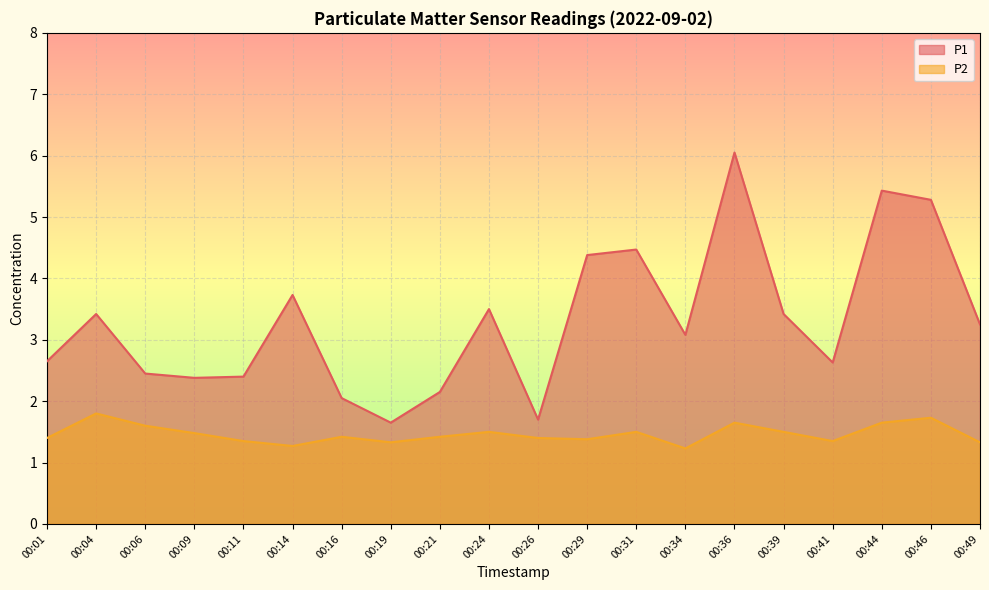

How many data points does each series have?

20